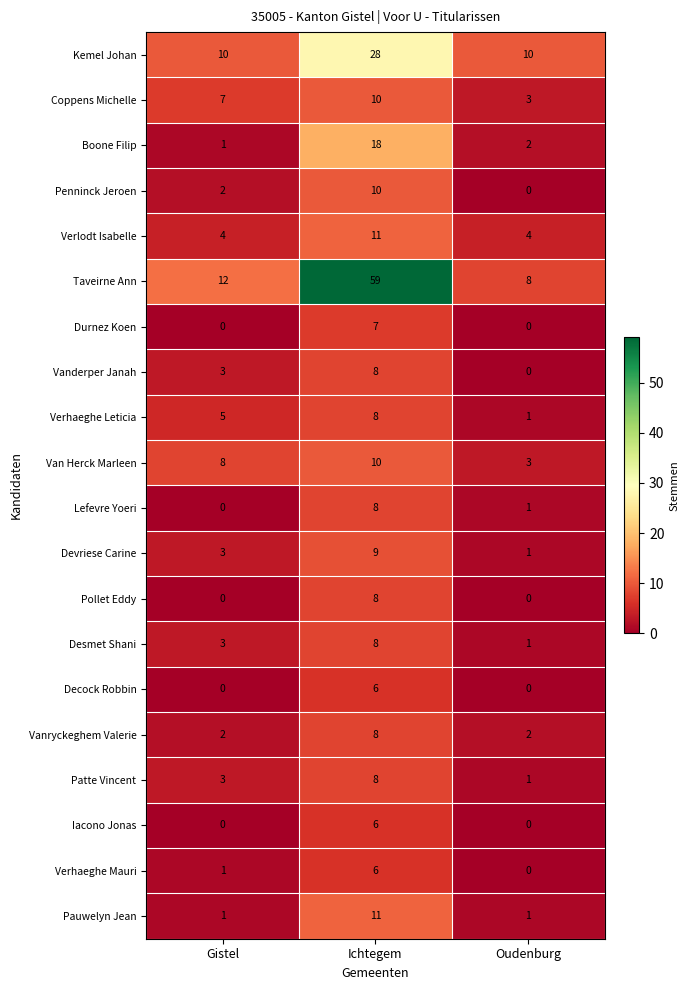

What is the spread (max minus min) of values at Ichtegem?

53